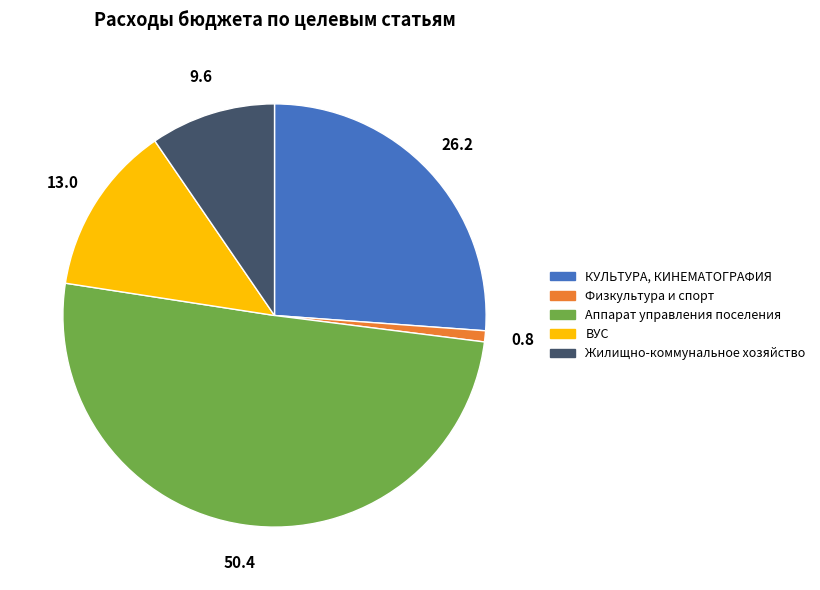

Does КУЛЬТУРА, КИНЕМАТОГРАФИЯ account for over 50% of the chart?

No